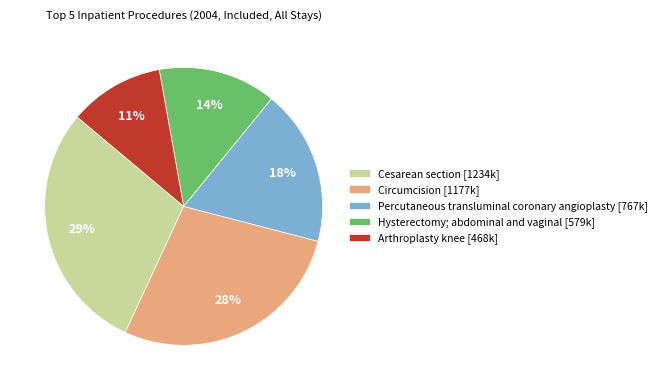

To the nearest percent, what is the average slice percentage?

20%